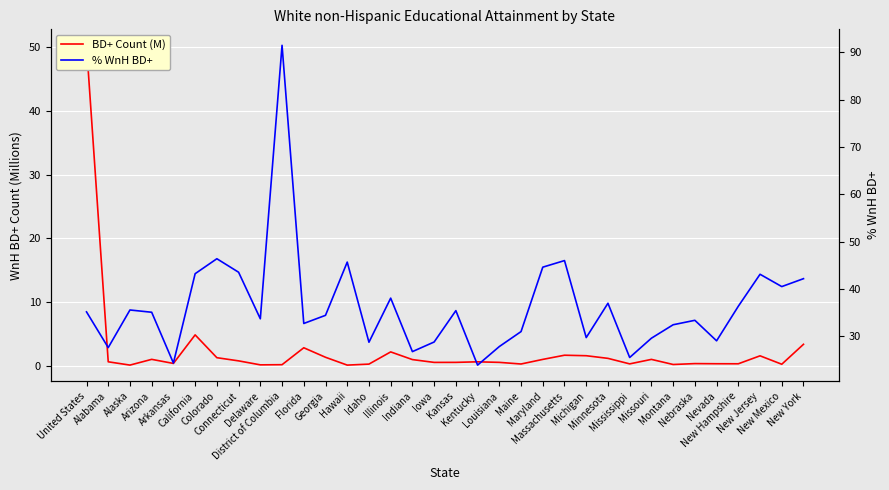

What is the maximum value for % WnH BD+?

91.5